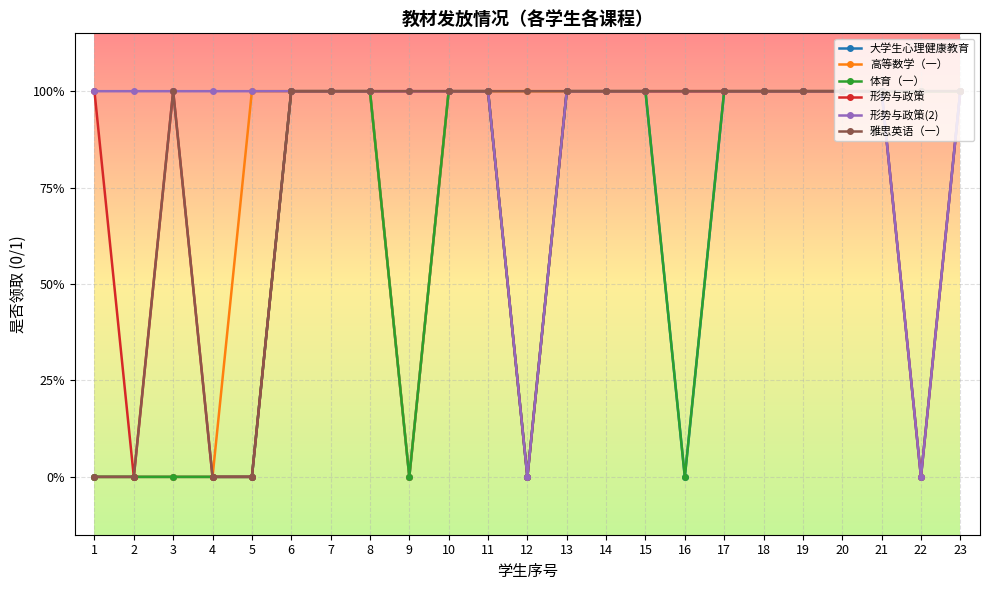

At which category is the sum across all series the highest?

6